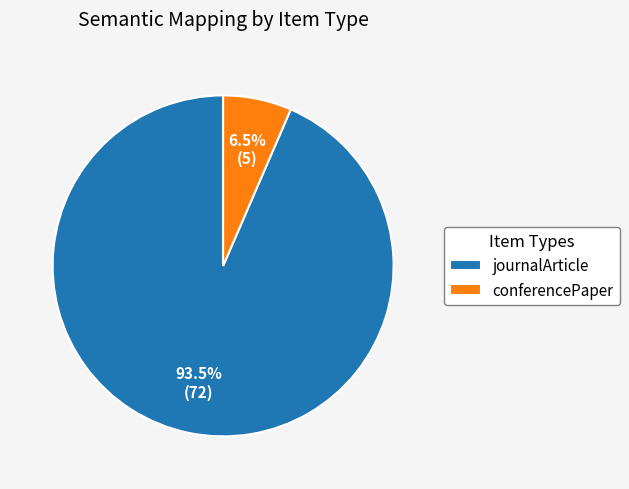

True or false: conferencePaper accounts for 1% of the total.

False